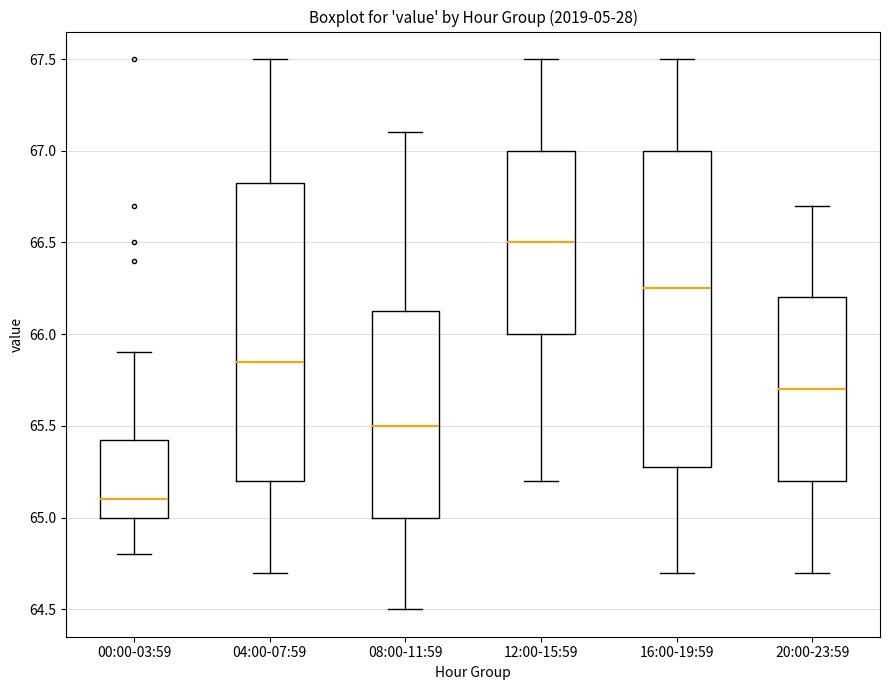

Which box is the tallest, from its lower edge to its upper edge?

16:00-19:59